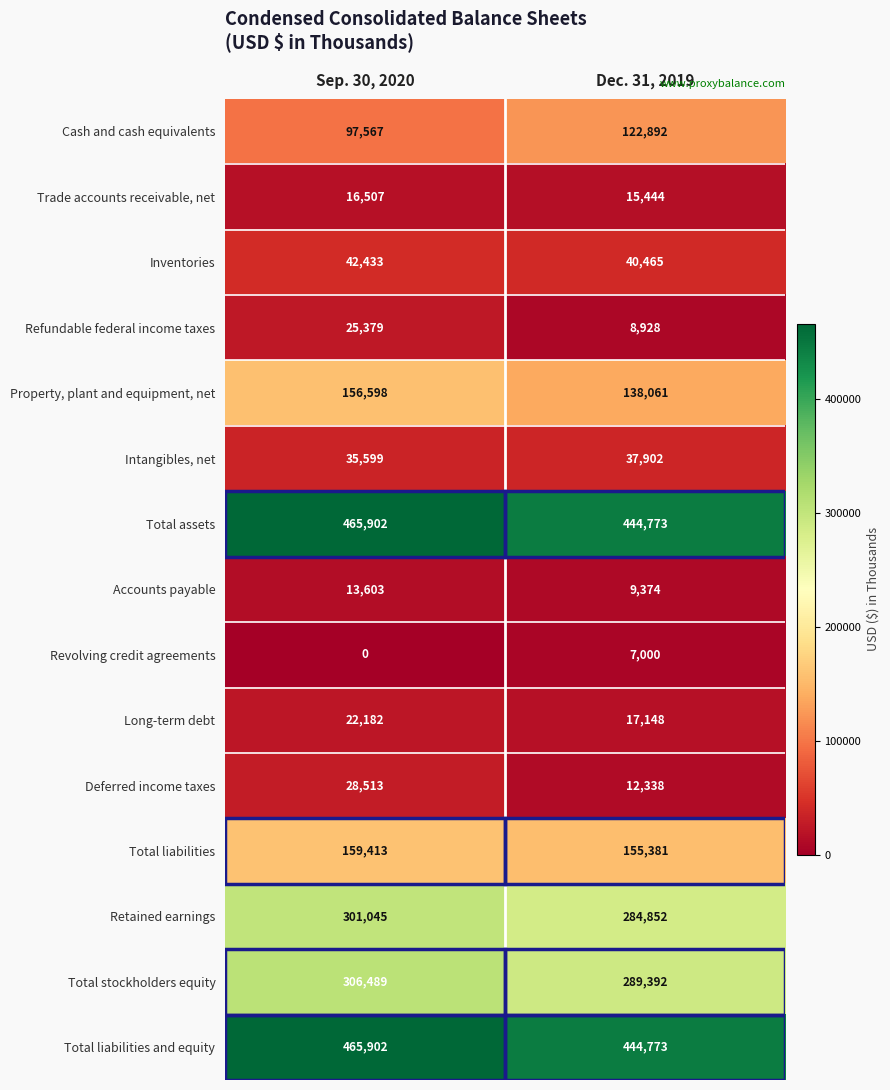

Which category has the highest value in the Refundable federal income taxes series?

Sep. 30, 2020